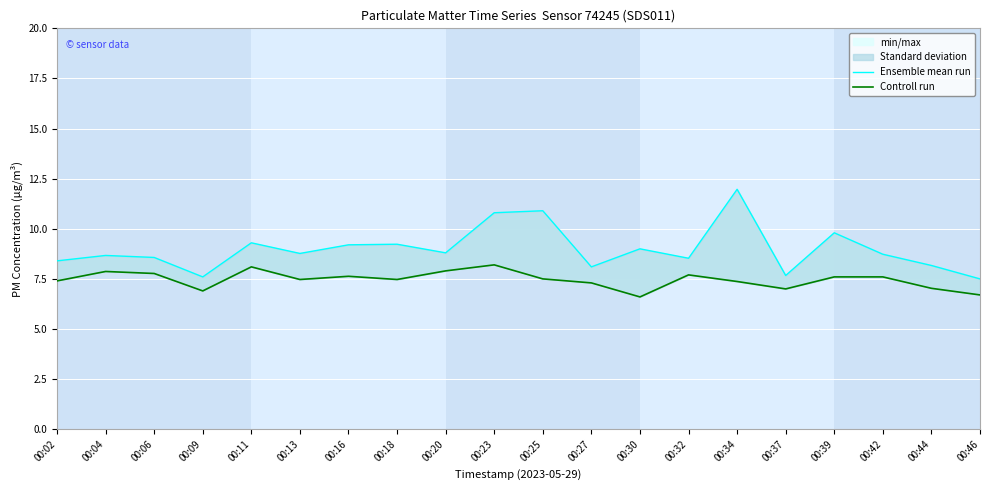

At which category is the sum across all series the highest?

00:34